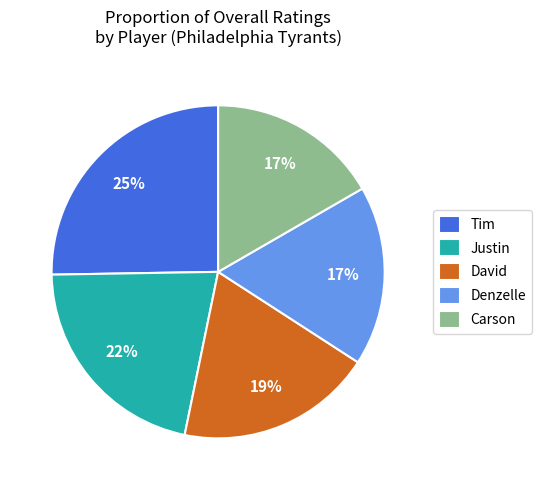

To the nearest percent, what is the difference between the Tim and David slice percentages?

6%